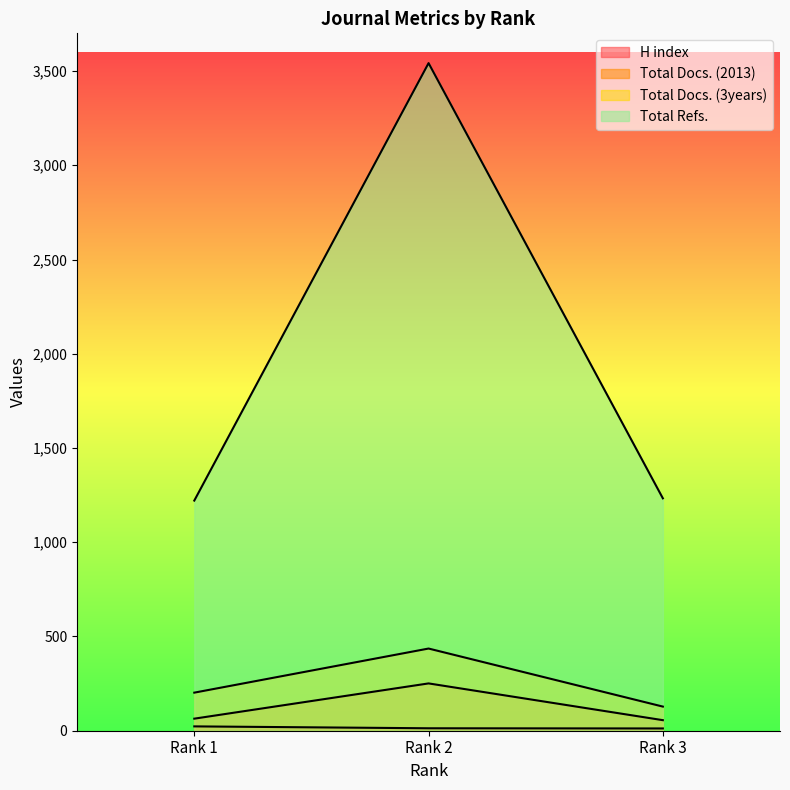

Which series has the widest spread of values?

Total Refs.